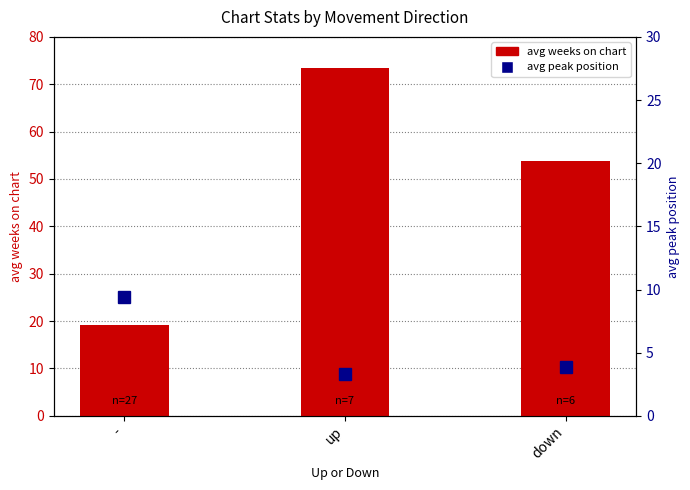

What is the value of the avg weeks on chart bar at the 3rd from the left?

53.8